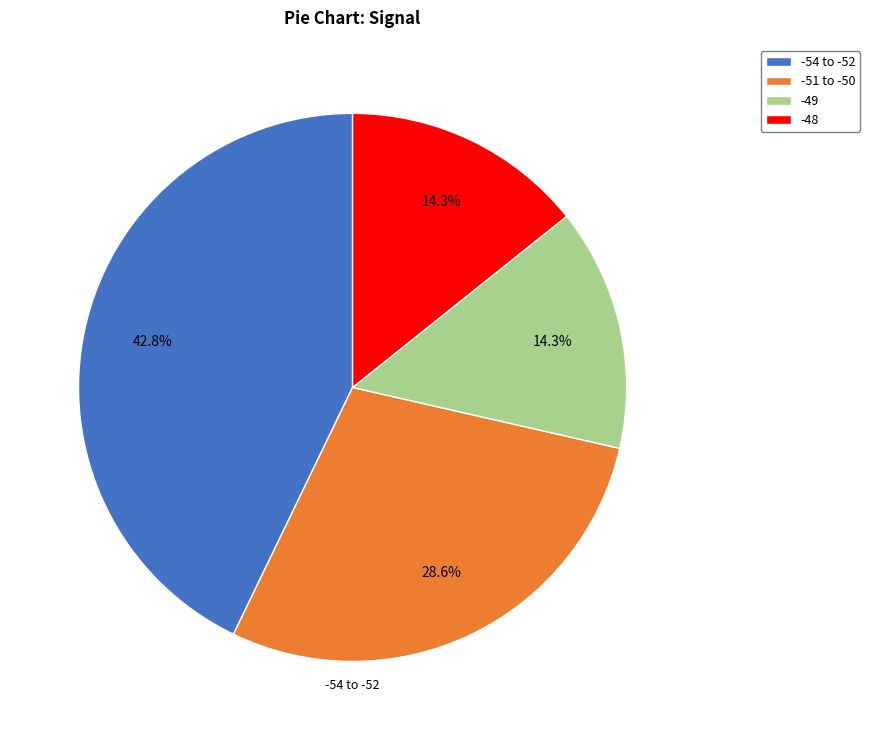

What is the total percentage of -48 and -49?

28.6%